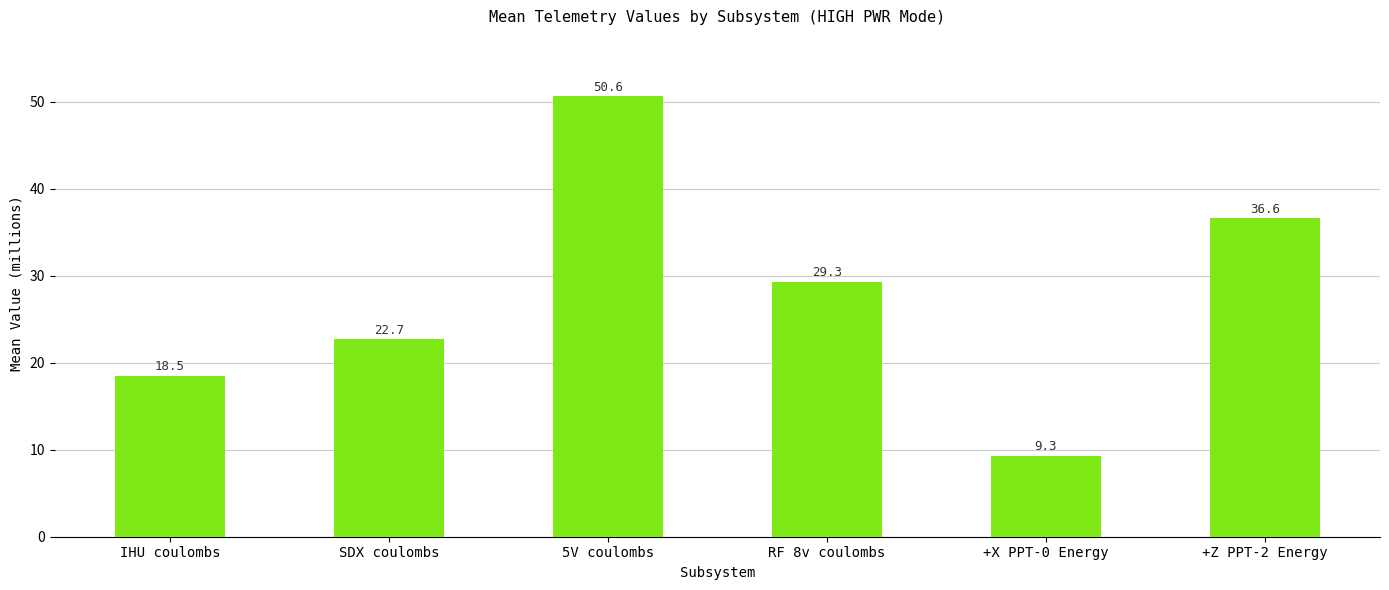

Is it true that the value at IHU coulombs is 11.5?

False